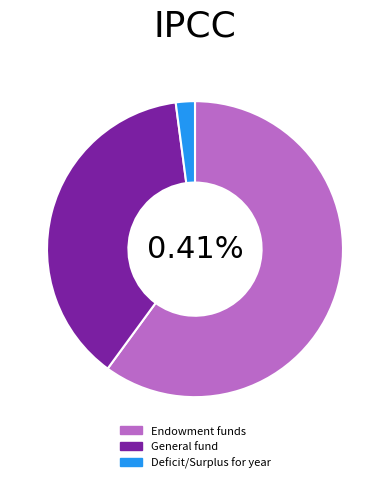

True or false: General fund accounts for 31% of the total.

False